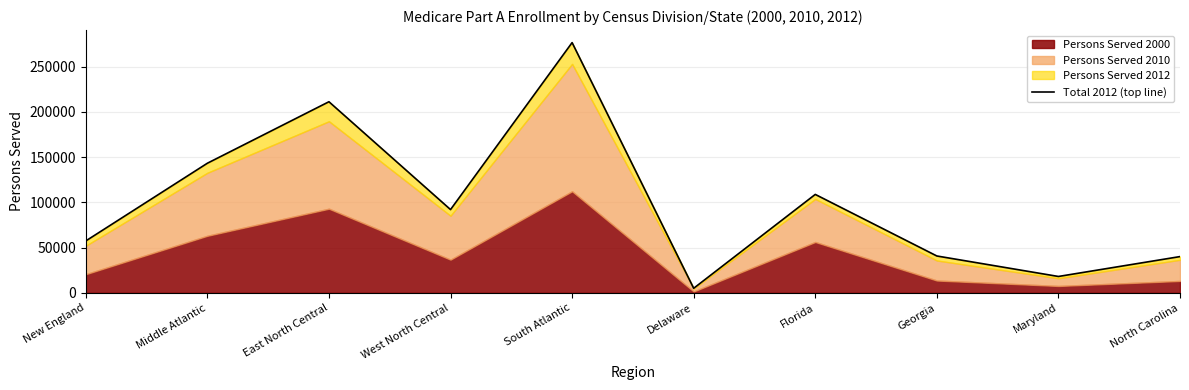

The chart shows a value of 40114 at North Carolina. True or false?

True